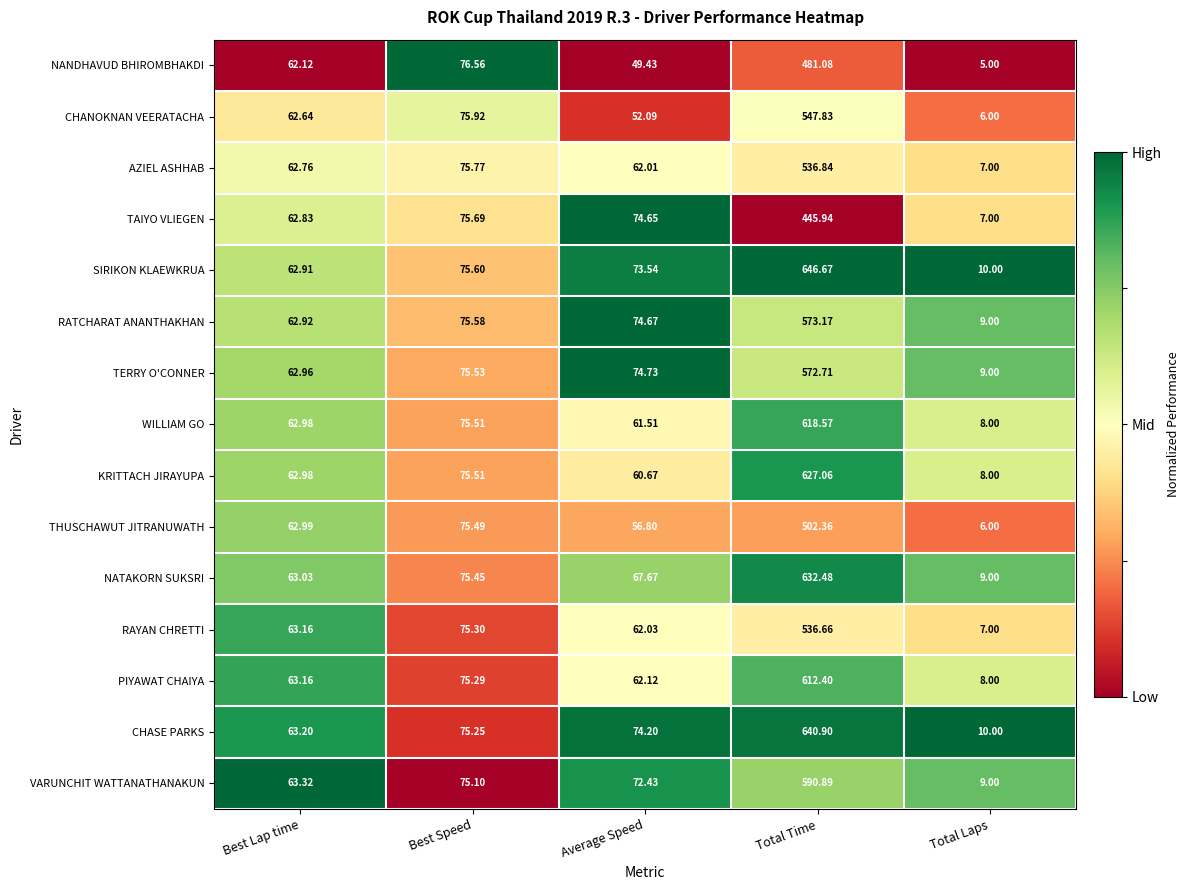

Between Best Lap time and Total Time, which series saw the biggest shift?

SIRIKON KLAEWKRUA